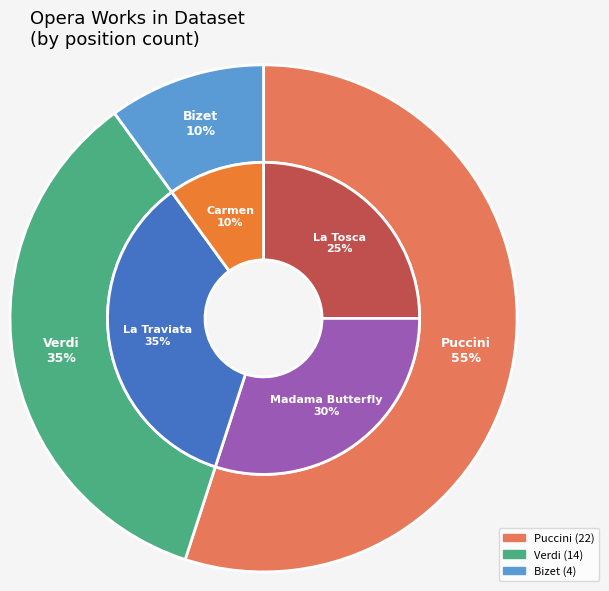

Does Verdi/La Traviata account for over 50% of the chart?

No